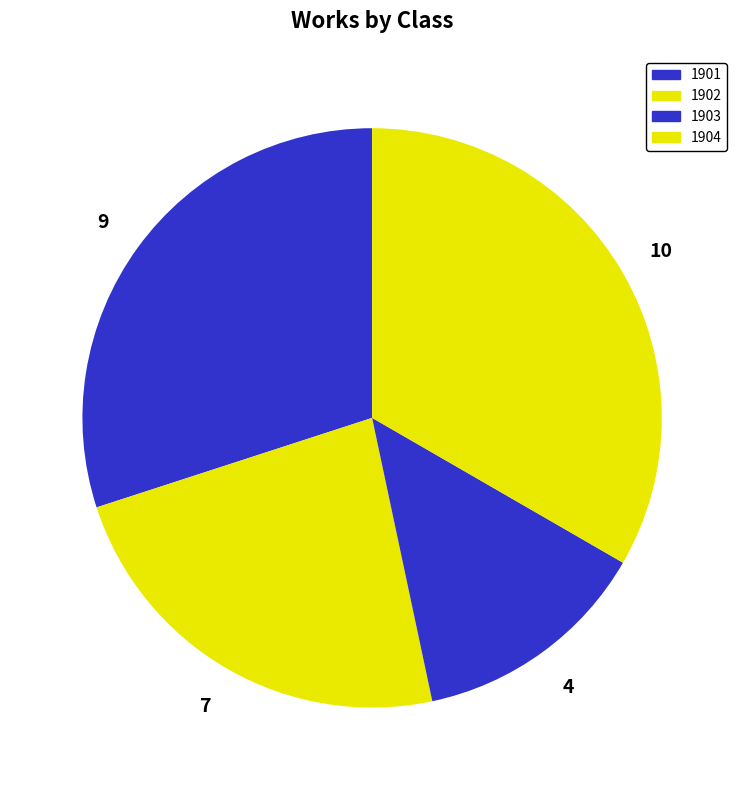

Is 1901 the majority of the pie?

No